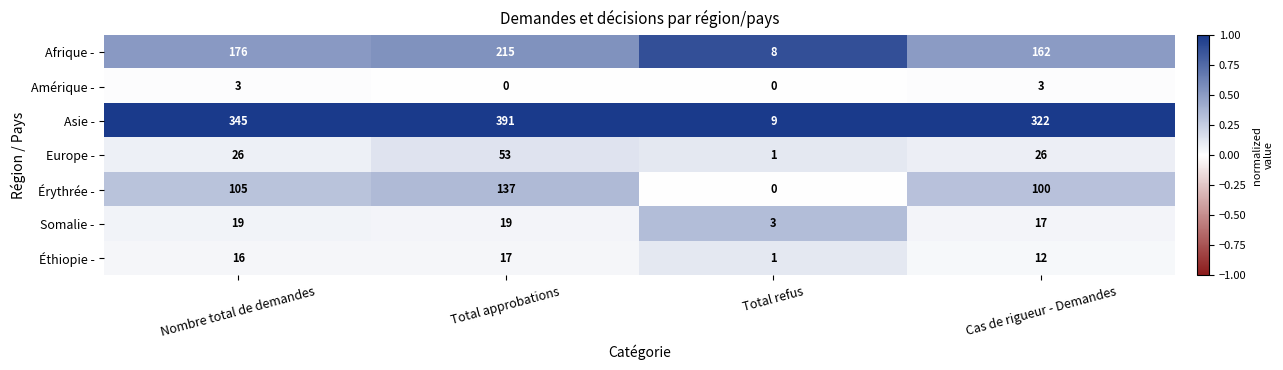

Rank the series at Nombre total de demandes from highest to lowest value.

Asie -, Afrique -, Érythrée -, Europe -, Somalie -, Éthiopie -, Amérique -